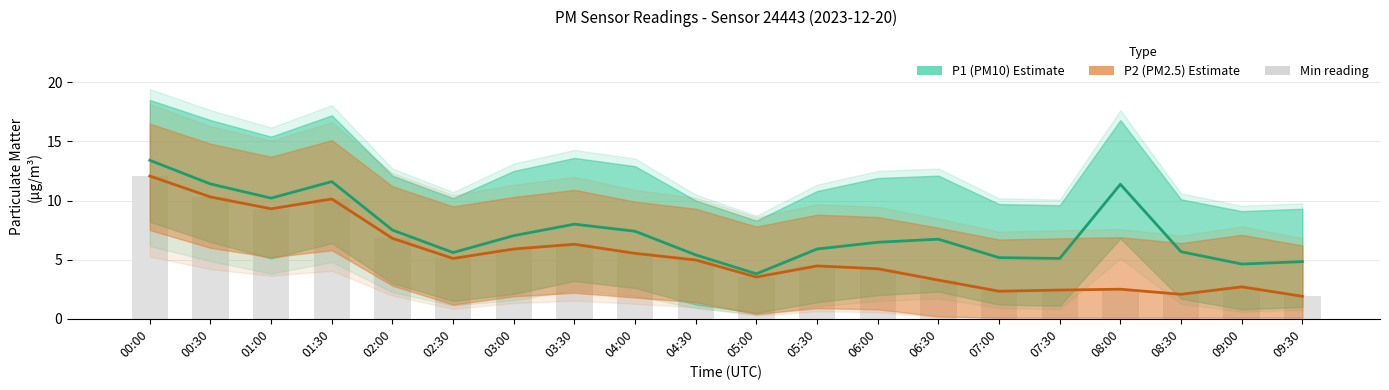

What is the value of the Min(P1,P2) bar at the 8th from the left?

6.3